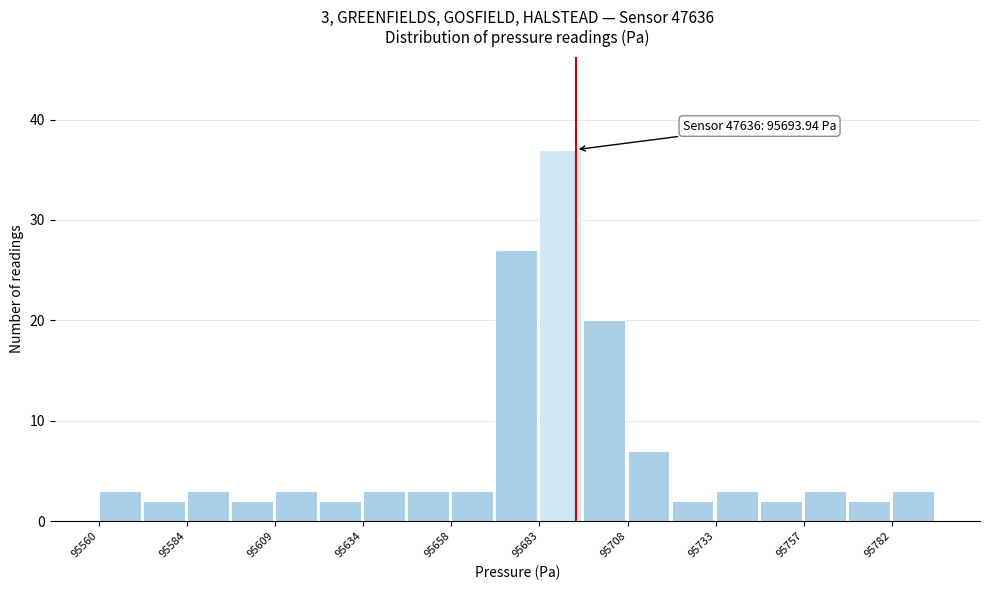

Around what value on the x-axis is the tallest bar? Give the approximate position of its centre, as read against the axis.

95690